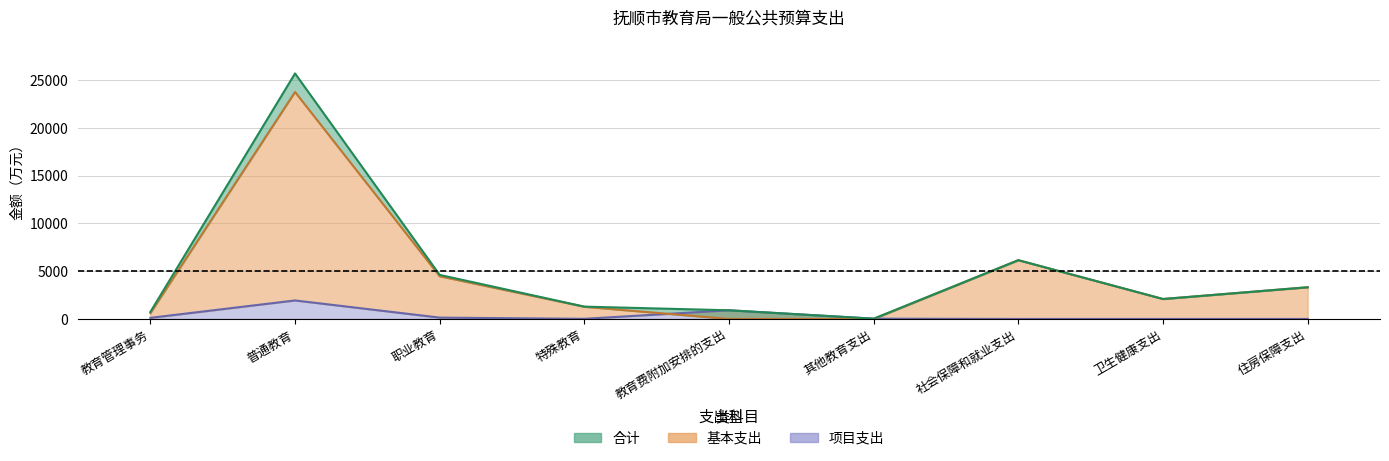

Where do 项目支出 and 基本支出 first cross each other?

特殊教育 and 教育费附加安排的支出